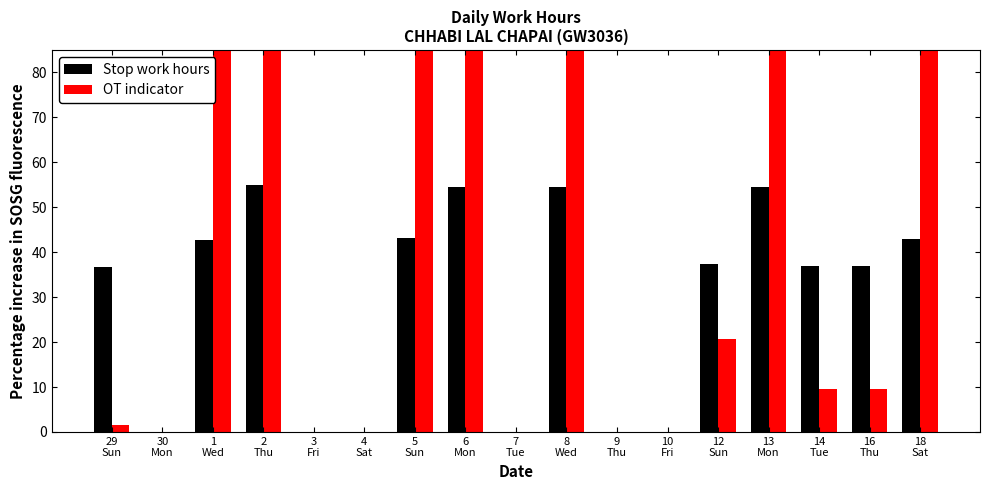

What are all the series names shown in the legend?

Stop work hours, OT indicator